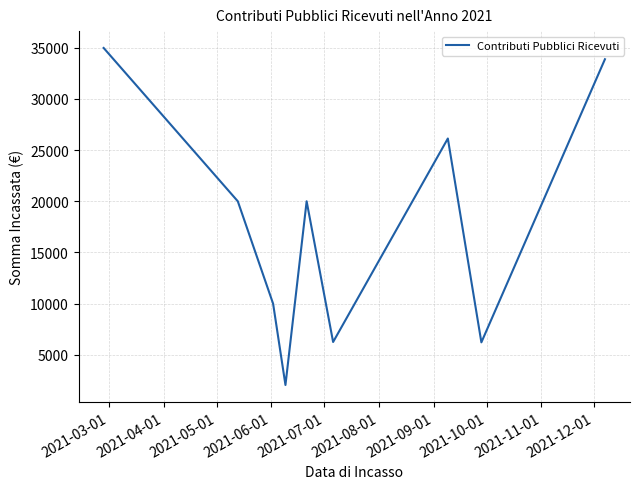

What is the minimum value shown in the chart?

2058.6